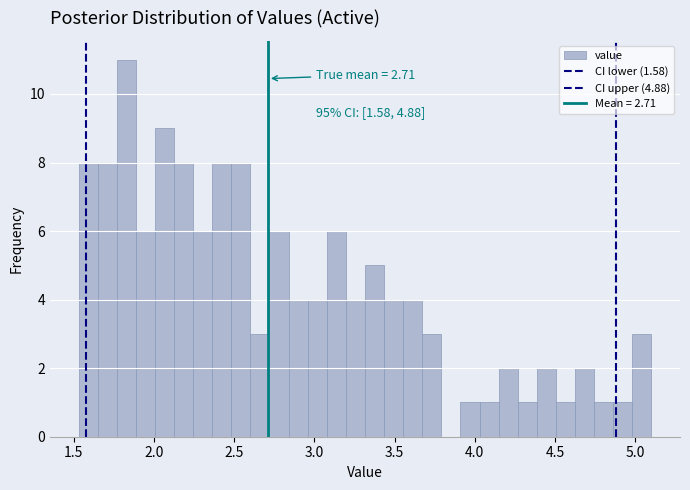

Read against the x-axis, roughly where is the centre of the tallest bar?

1.85